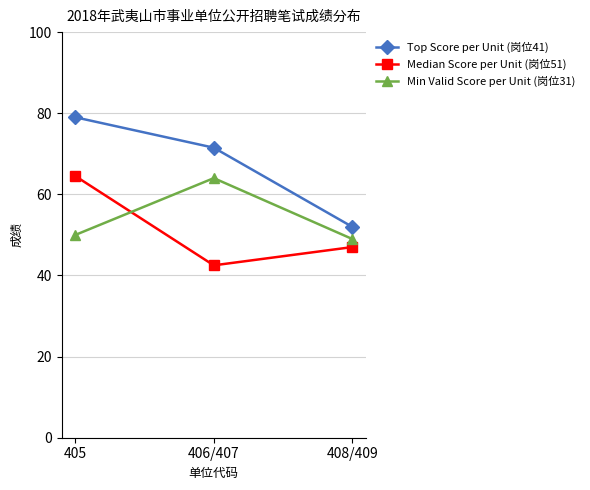

What position from the right is 408/409?

1